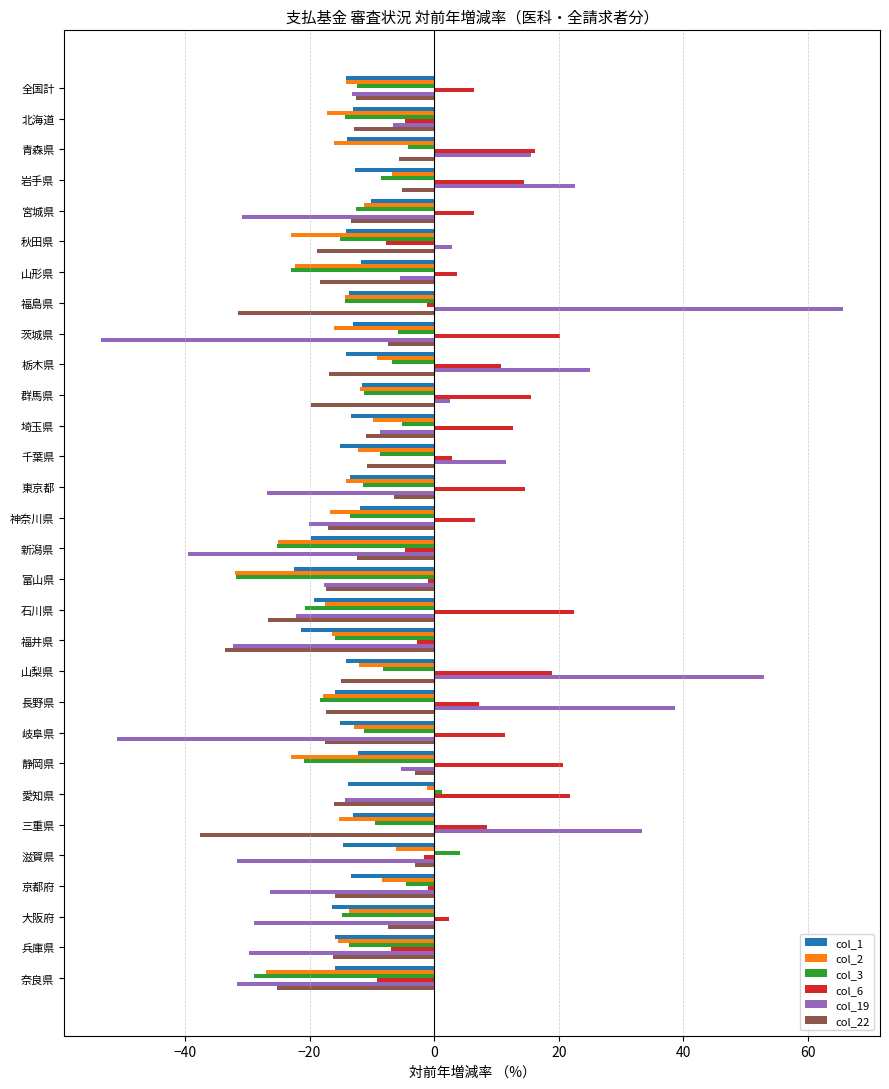

Which series changed the most between 新潟県 and 石川県?

col_6